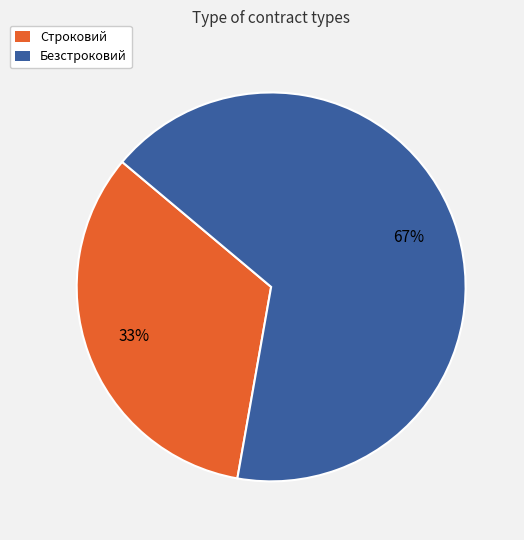

Do Строковий and Безстроковий together represent more than half of the pie?

Yes